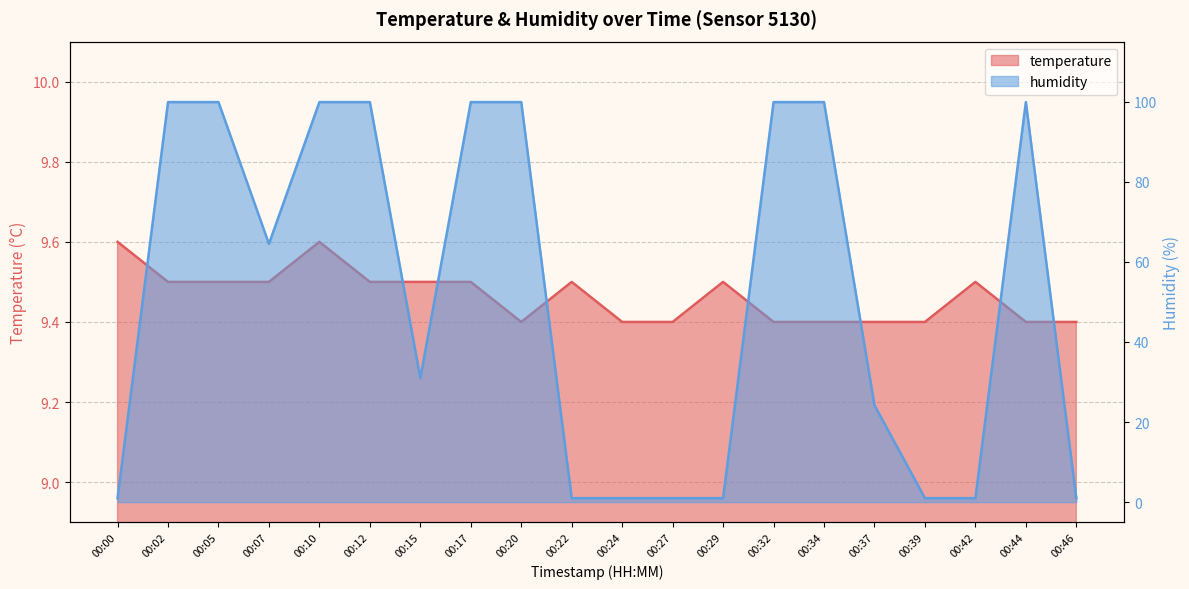

How many values in the humidity series exceed 64?

10